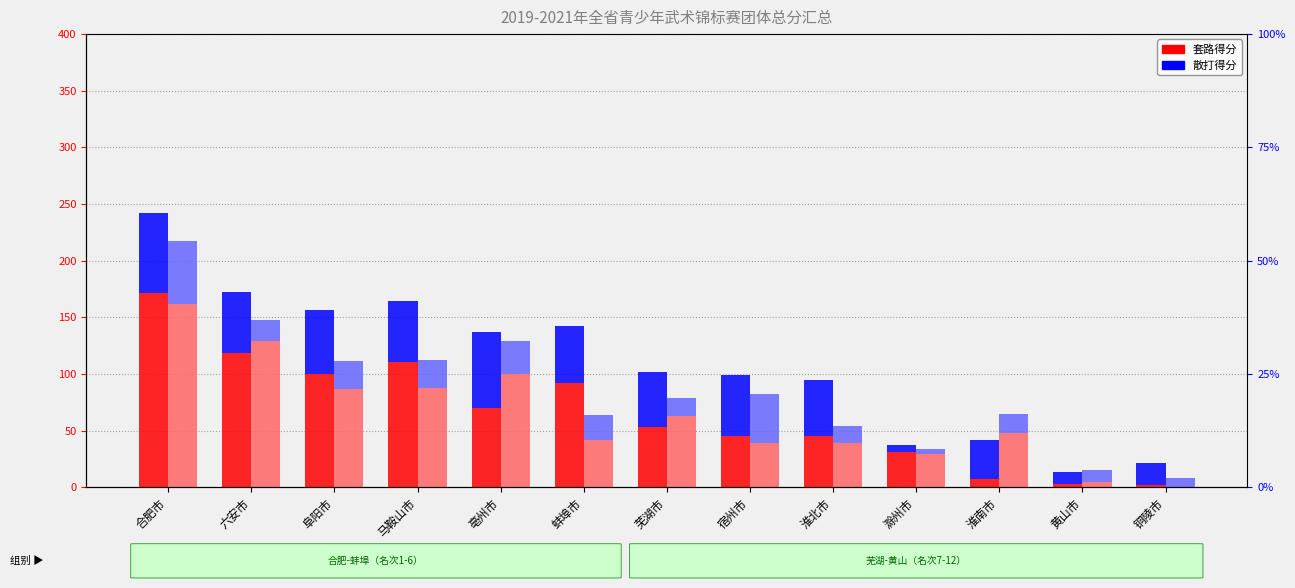

Reading left to right, transcribe all the data shown in this chart.

套路得分(2019): 171.6	118.5	99.9	110.7	70.2	91.8	53.4	45.3	45.6	31.2	7.5	2.4	1.8
散打得分(2019): 70.3	54.0	56.7	53.5	66.6	50.1	48.5	53.8	48.6	5.8	33.8	10.9	19.3
套路得分(2020): 162.0	129.0	87.0	87.6	99.6	41.4	62.4	38.7	38.7	29.7	47.7	4.2	0.0
散打得分(2020): 55.7	18.2	24.6	24.6	29.1	22.3	16.3	43.5	15.3	3.9	16.5	11.1	8.1